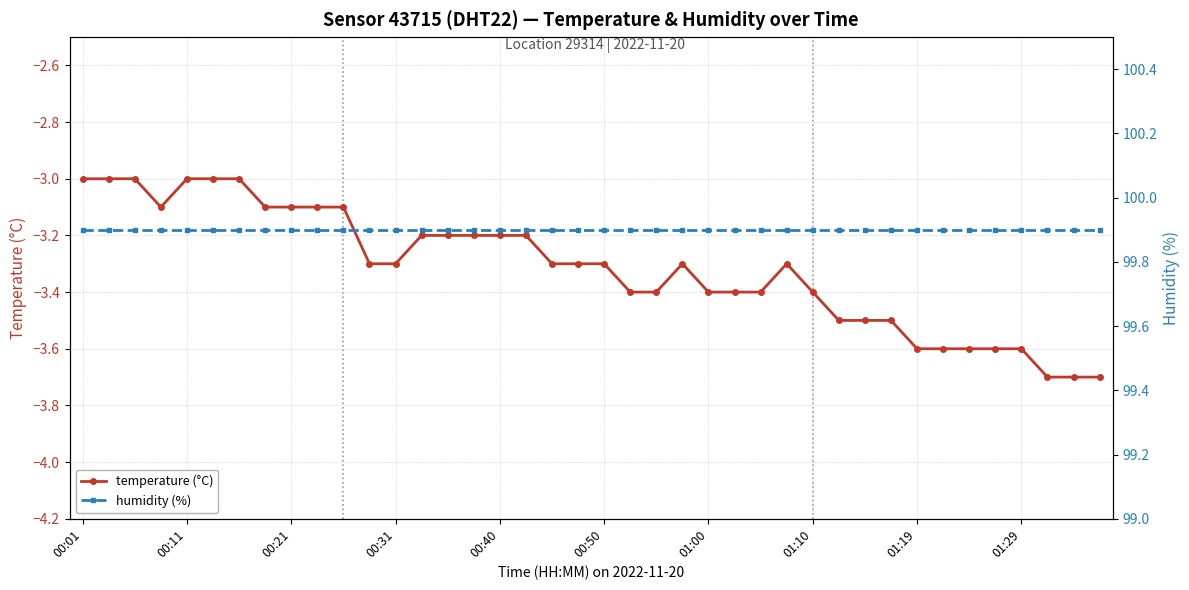

The value of temperature (°C) at 00:31 is -3.3. True or false?

True